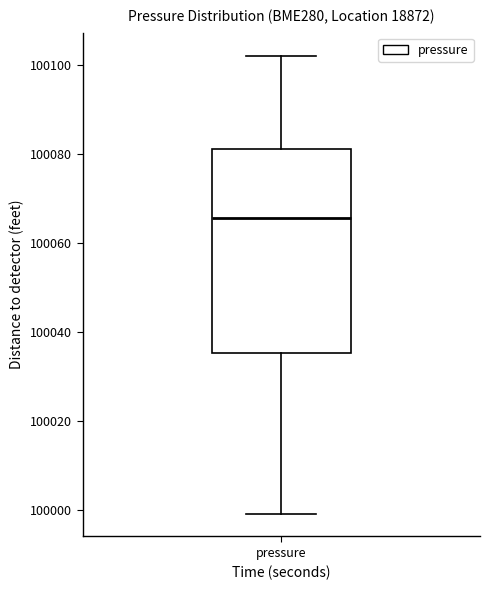

Transcribe this box plot: give where the median line is, the range the box spans, and where the two whiskers end, as read against the y-axis. The values are not printed on the chart, so give them approximately, as read against the axis.

median 100066, box 100036 to 100082, whiskers 100000 to 100102